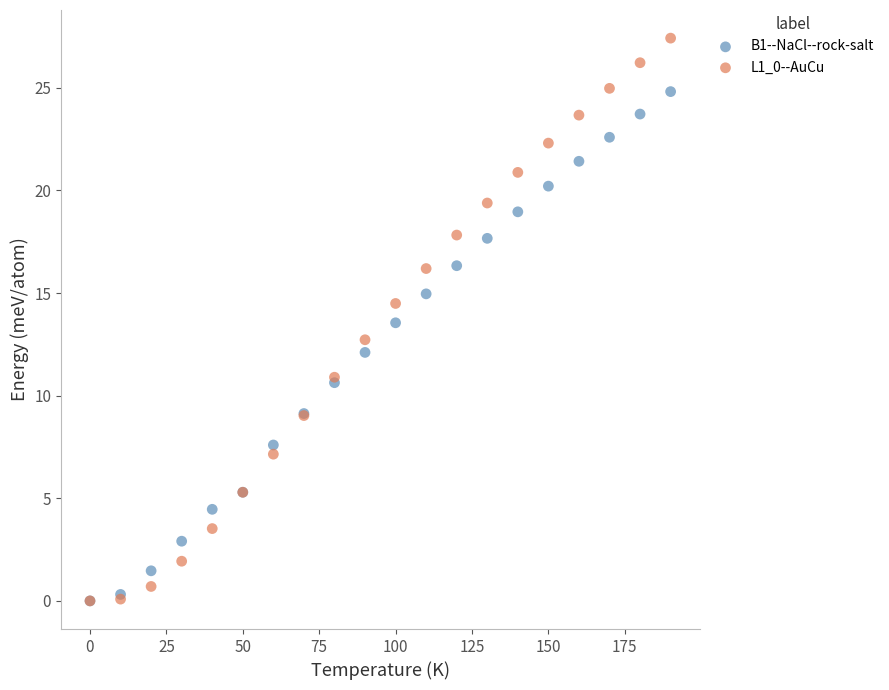

Which series reaches the maximum Y coordinate?

L1_0--AuCu